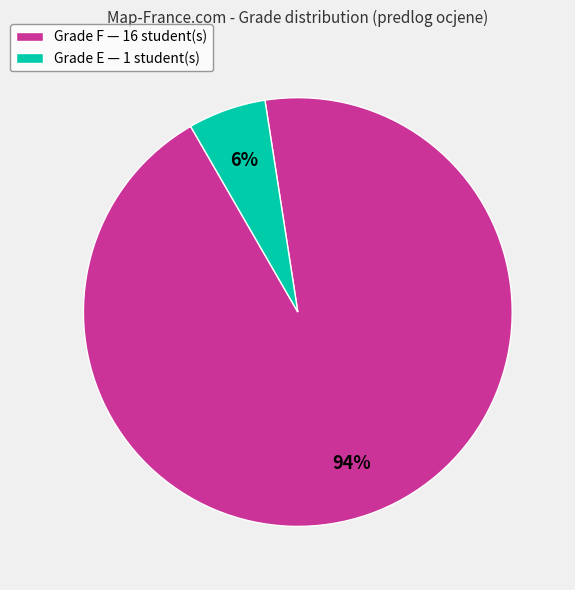

Count the number of slices in the pie.

2